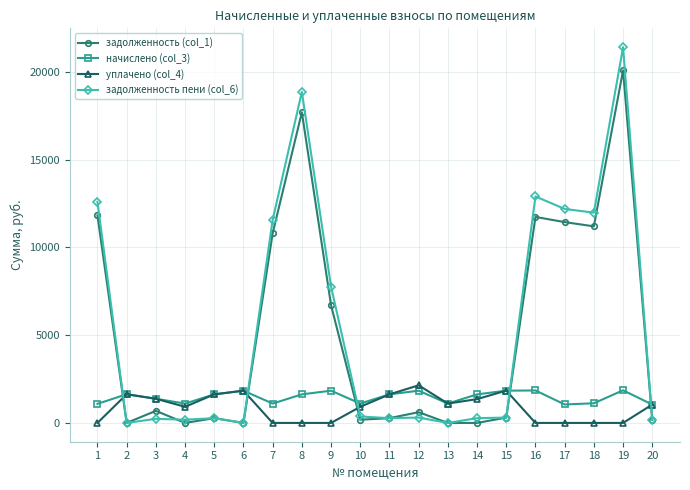

Is it true that начислено (col_3) equals 2676.1 at 14?

False